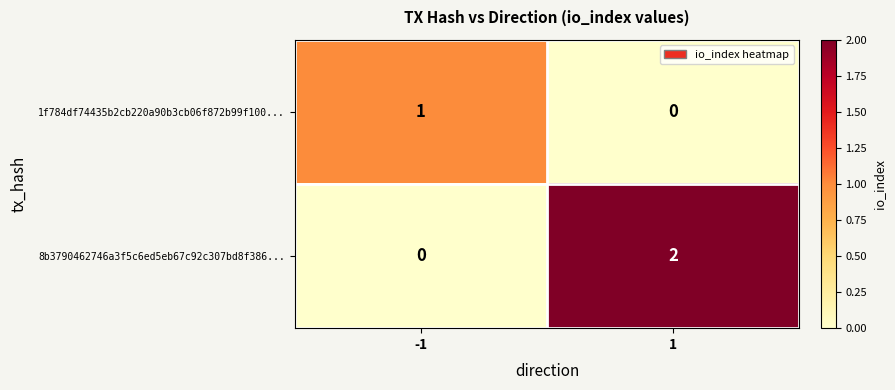

Which series has the largest total across all categories?

8b3790462746a3f5c6ed5eb67c92c307bd8f386...